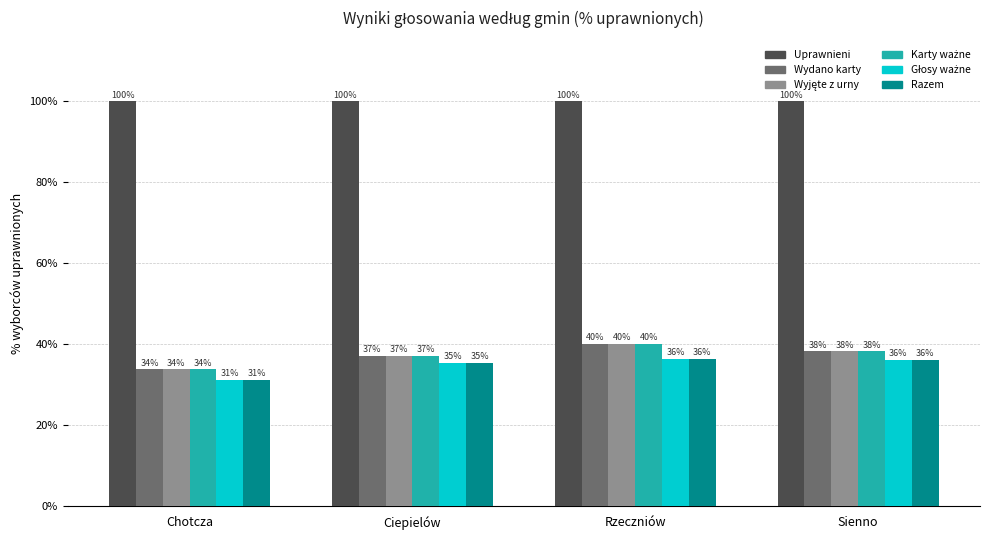

How many groups of bars are there?

4